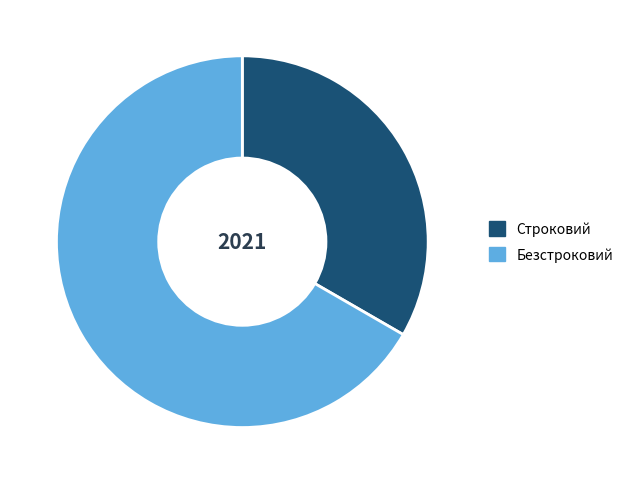

Combined, do Безстроковий and Строковий account for over 50%?

Yes